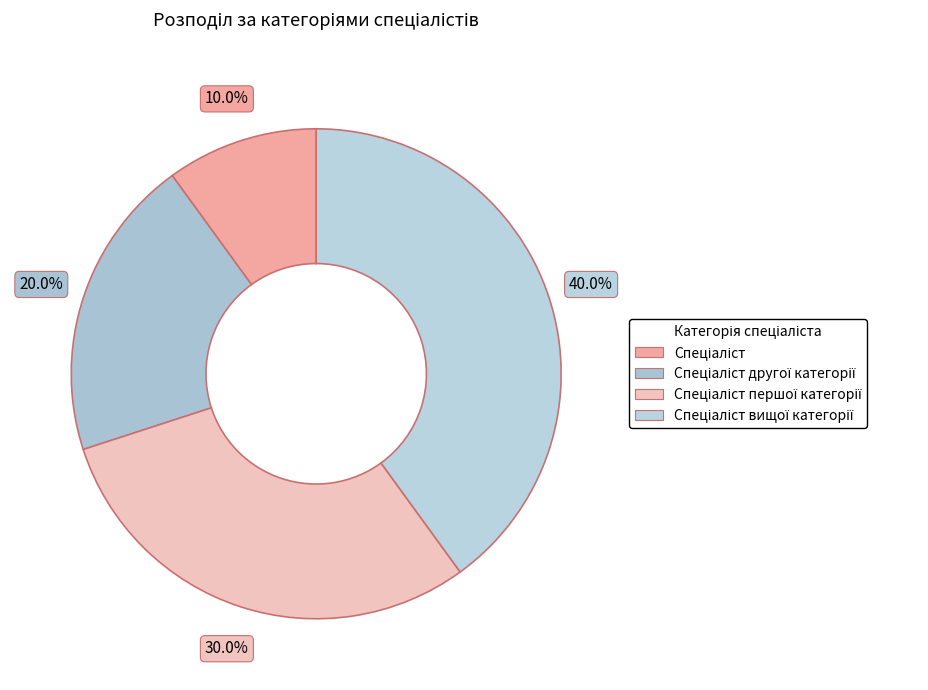

How many segments does this pie chart have?

4